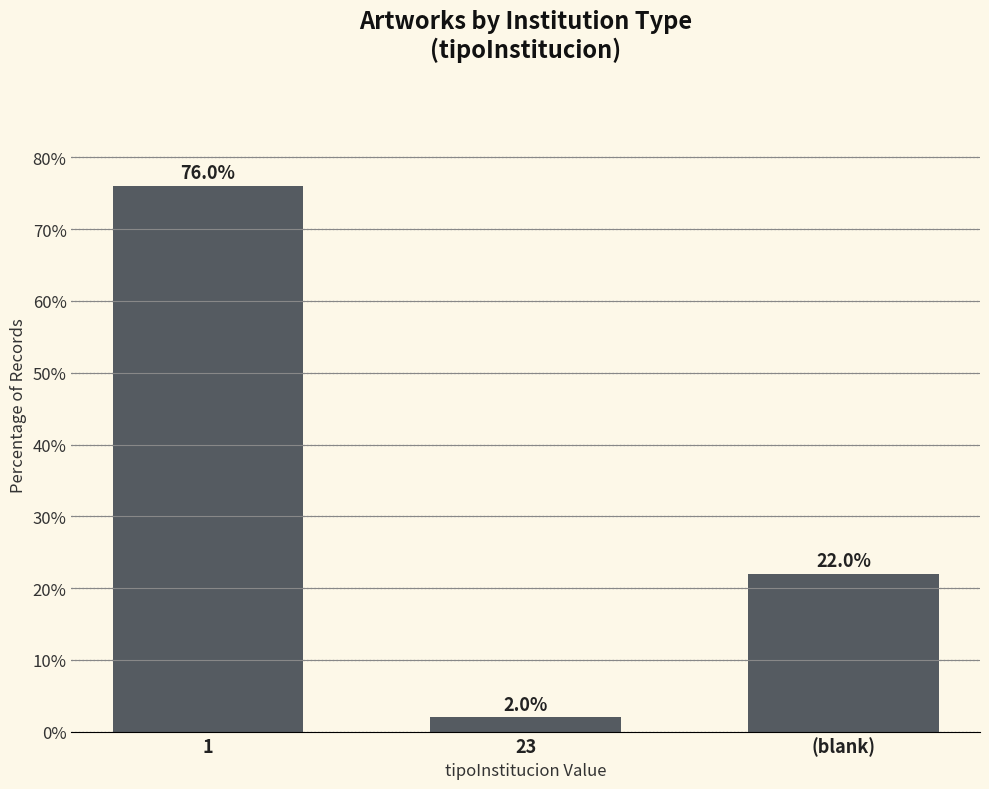

Reading left to right, what are all the values shown in this chart?

1=76	23=2	(blank)=22